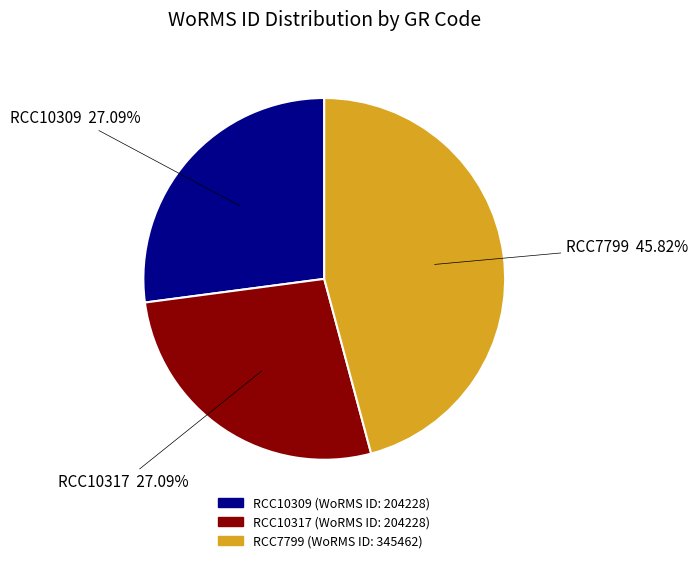

How many slices are in this pie chart?

3